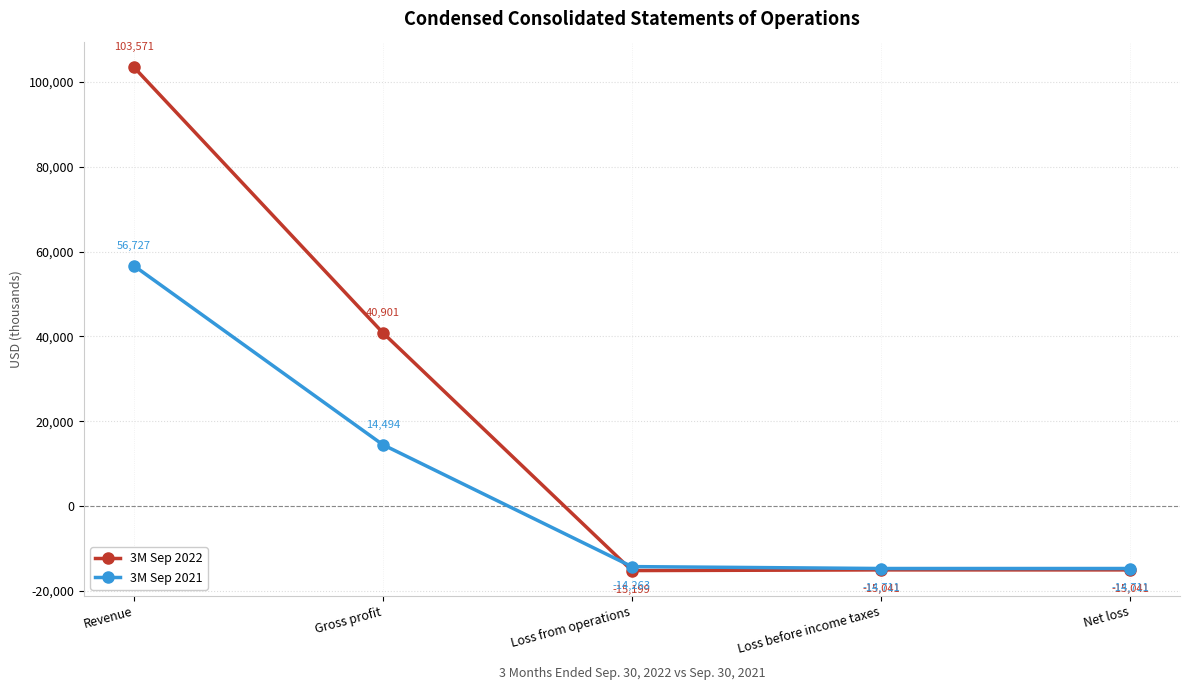

How many data points does each series have?

5